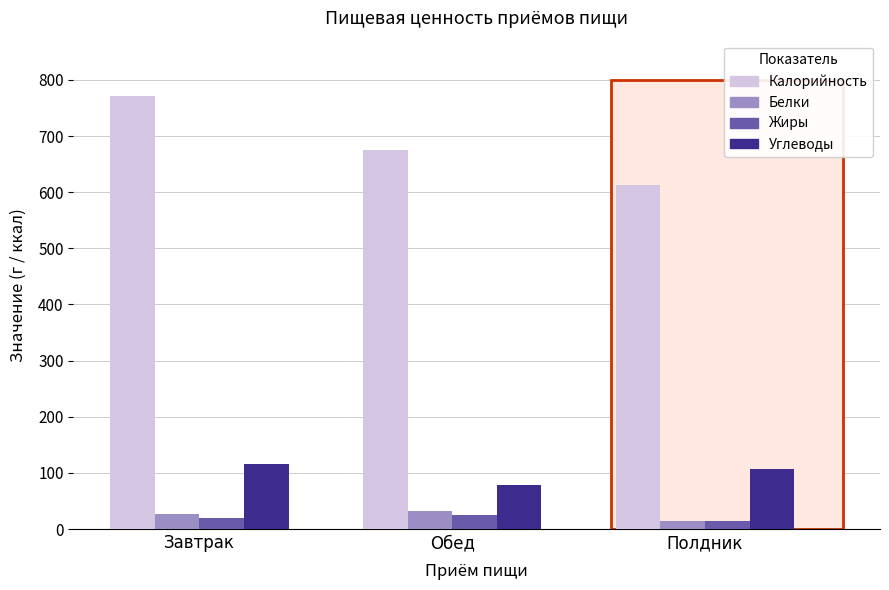

What is the maximum value shown in the chart?

771.4